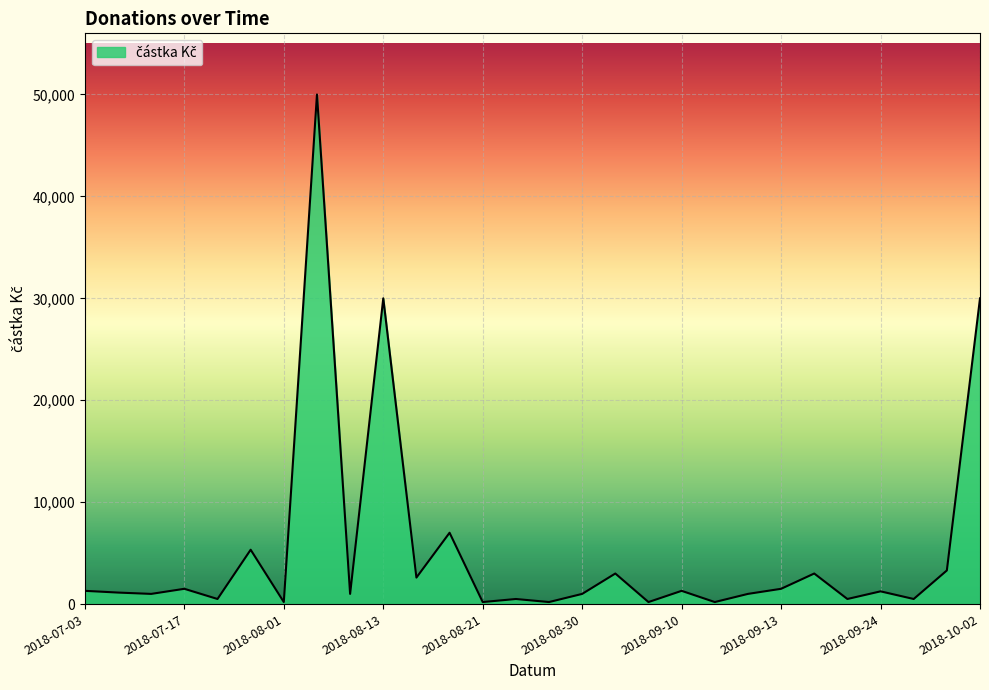

What is the greatest value displayed?

50000